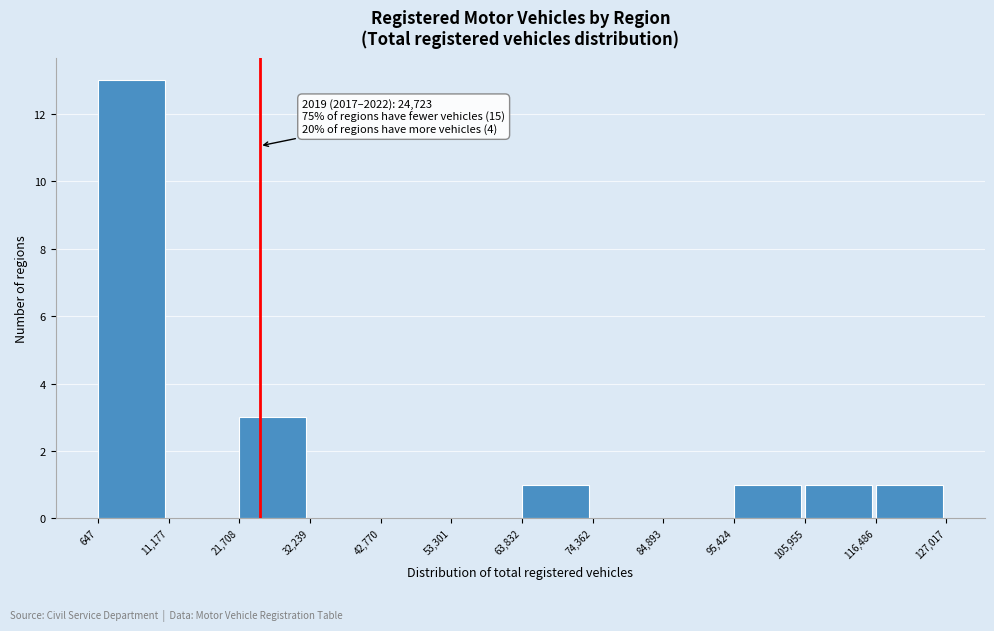

Which range on the x-axis has the tallest bar?

647 to 11,177